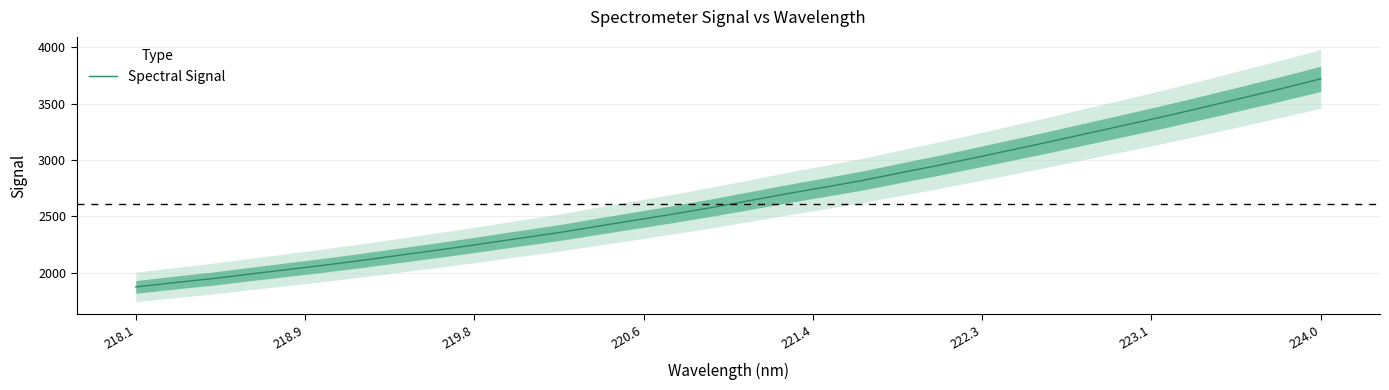

How many series are shown in this chart?

1